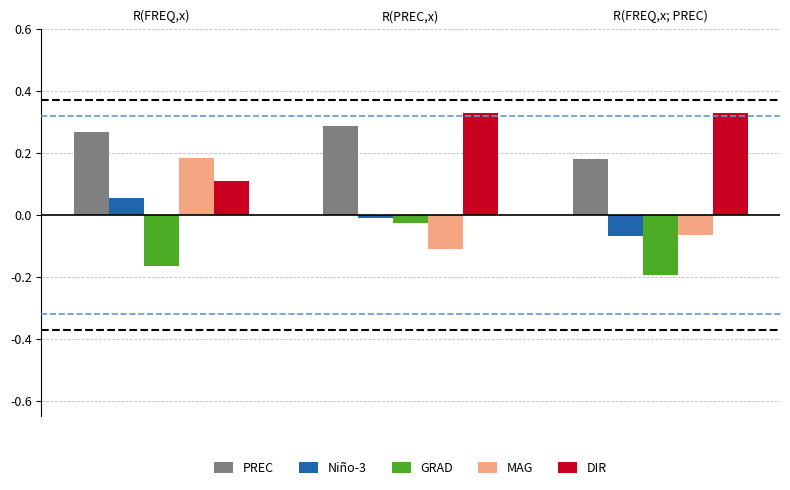

How many values in the Niño-3 series are below 0?

2